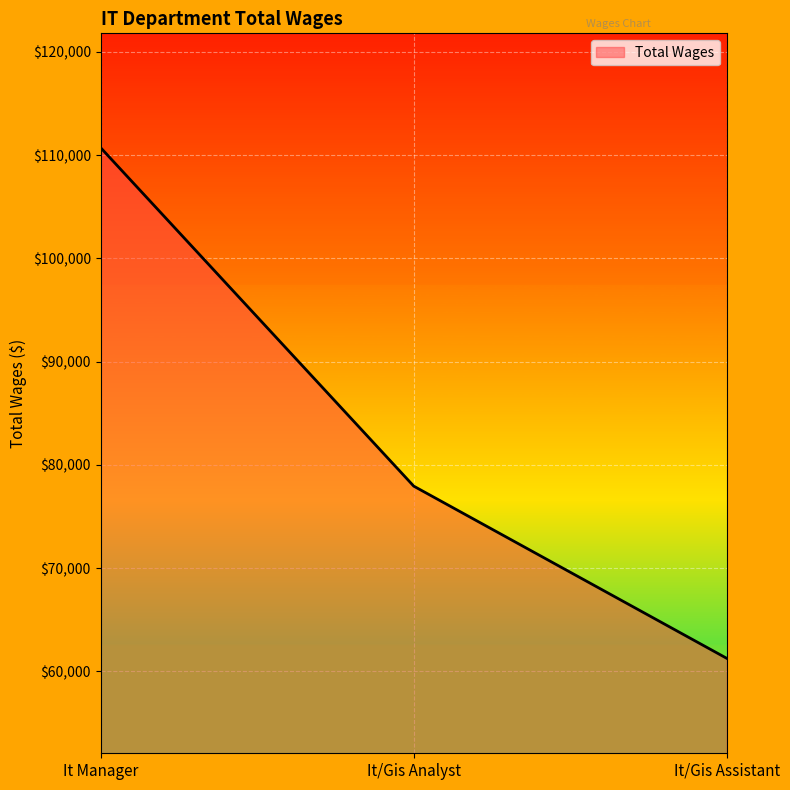

Is it true that the value at It/Gis Assistant is 13713?

False